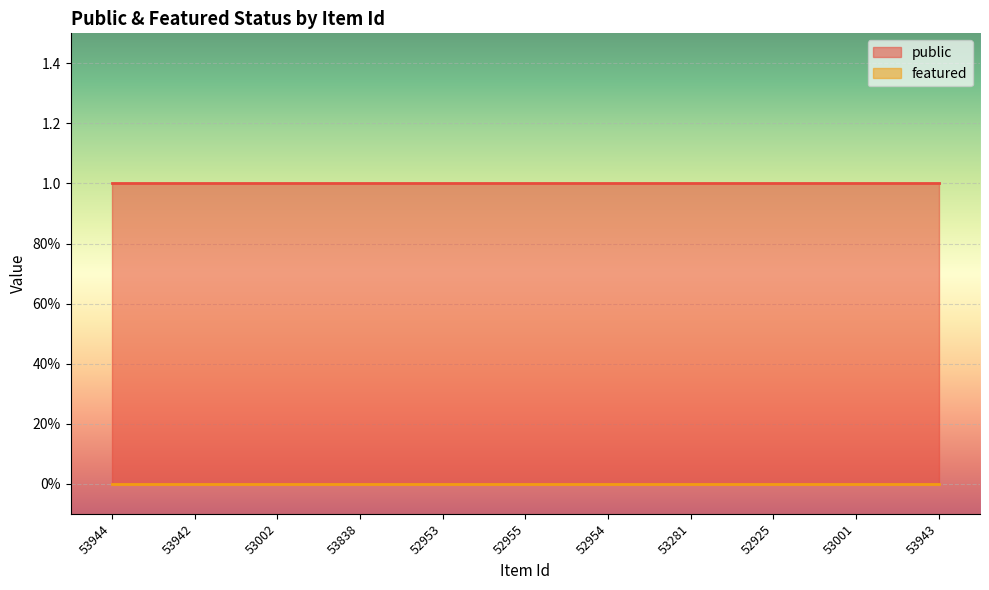

Reading left to right, list all the values displayed in this chart.

public: 53944=1	53942=1	53002=1	53838=1	52953=1	52955=1	52954=1	53281=1	52925=1	53001=1	53943=1
featured: 53944=0	53942=0	53002=0	53838=0	52953=0	52955=0	52954=0	53281=0	52925=0	53001=0	53943=0